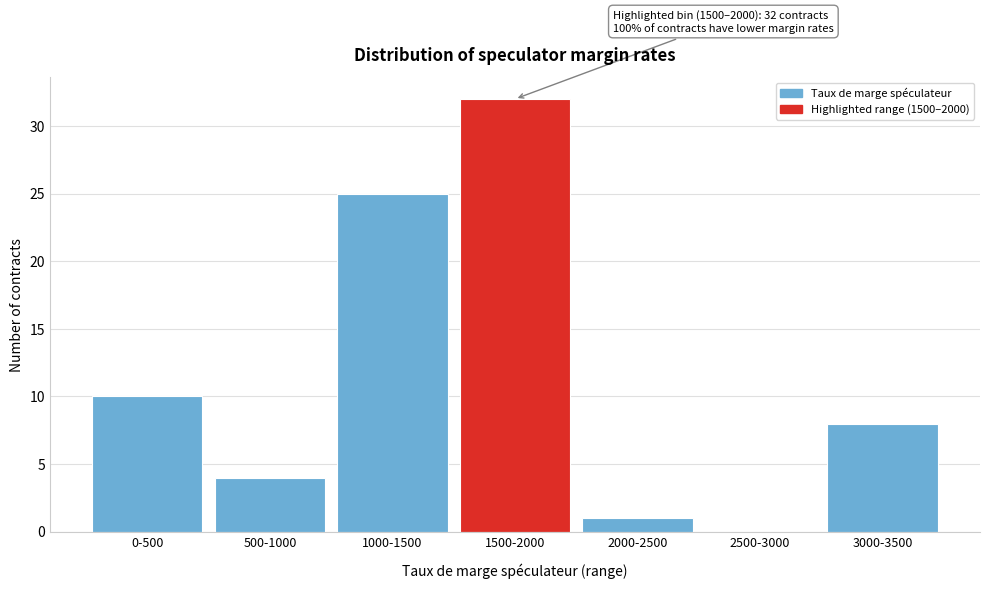

Reading left to right, extract all data points from this chart.

0-500=10	500-1000=4	1000-1500=25	1500-2000=32	2000-2500=1	2500-3000=0	3000-3500=8